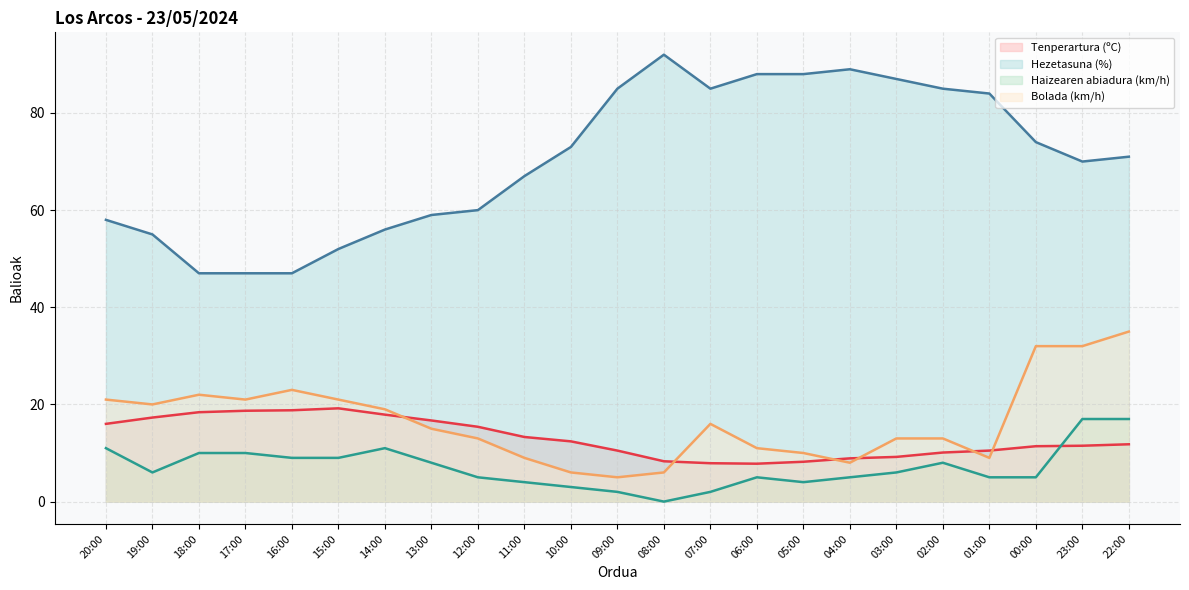

True or false: Bolada (km/h) has a value of 9.0 at 01:00.

True